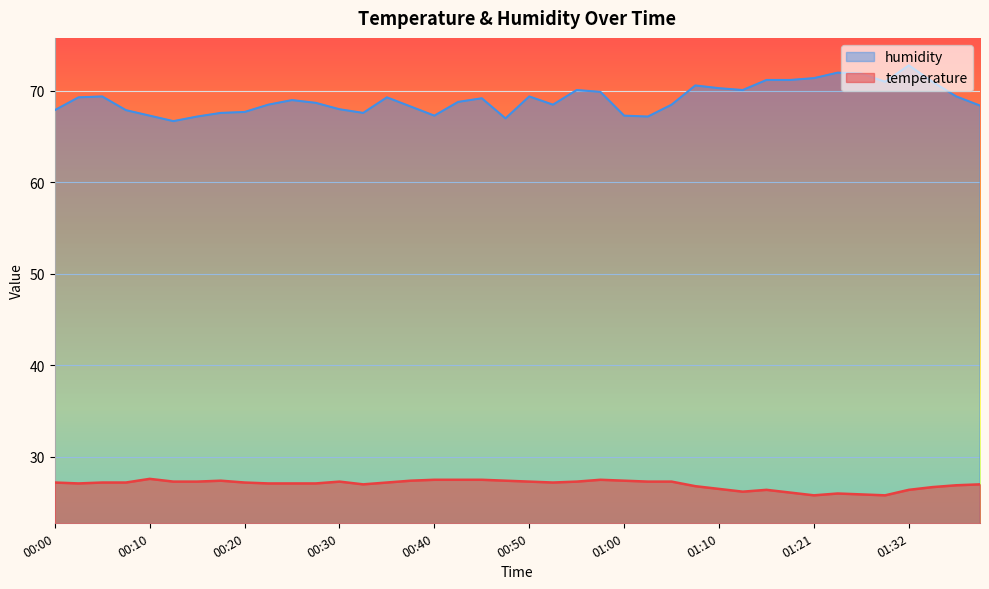

Rank the series by their average value, from lowest to highest.

temperature, humidity